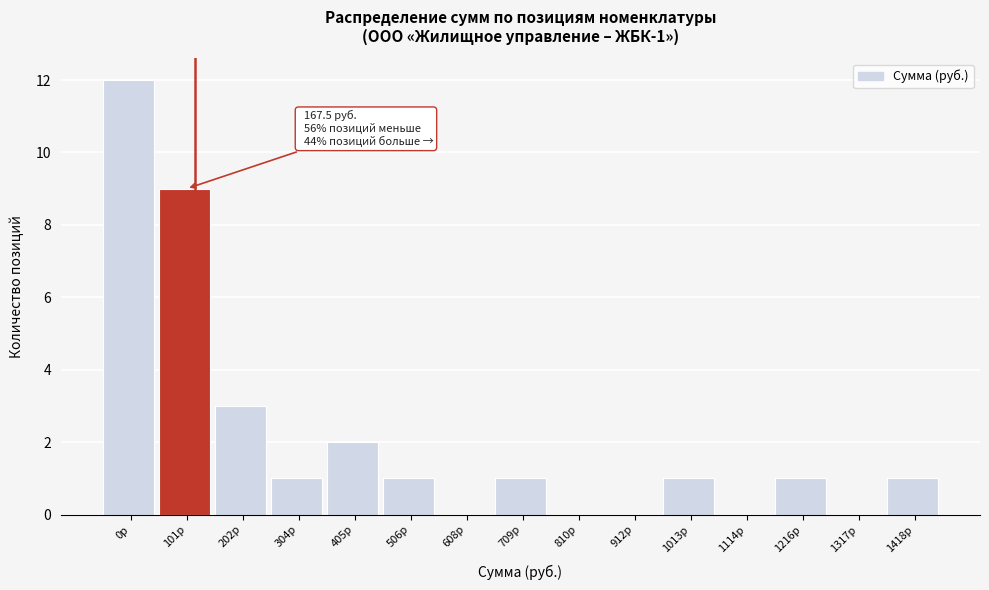

Reading right to left, what are all the values shown in this chart?

1418р=1	1317р=0	1216р=1	1114р=0	1013р=1	912р=0	810р=0	709р=1	608р=0	506р=1	405р=2	304р=1	202р=3	101р=9	0р=12